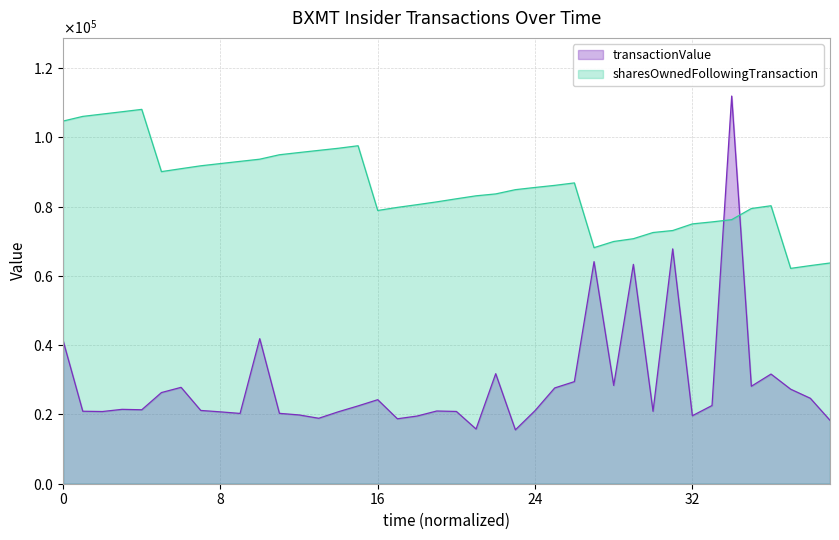

What is the sum of all sharesOwnedFollowingTransaction values?

3410465